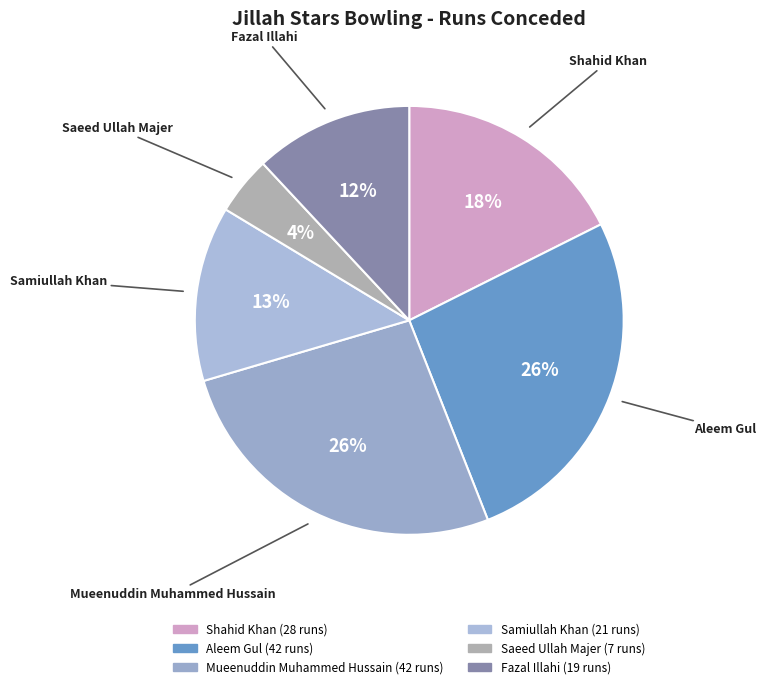

Is the sum of Fazal Illahi and Shahid Khan greater than half?

No